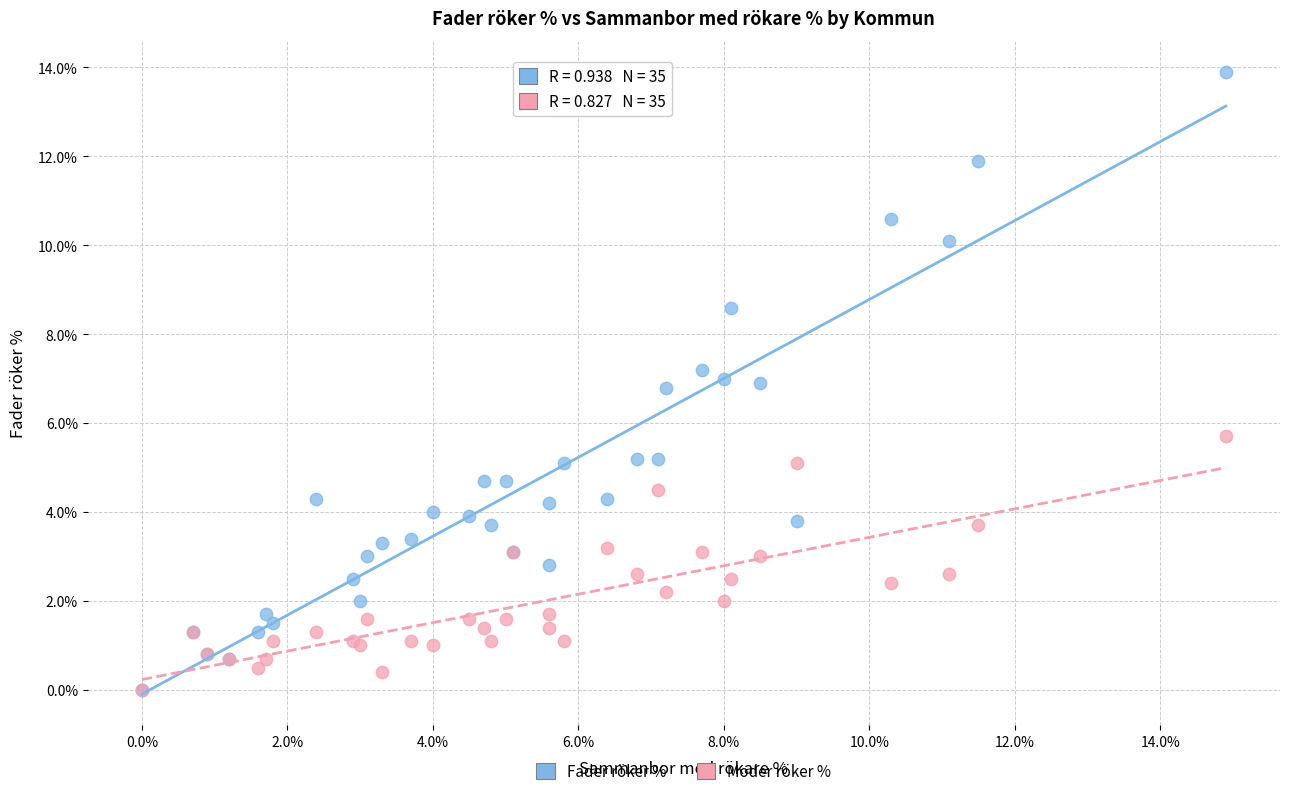

Which series contains the highest Y value?

Fader röker %